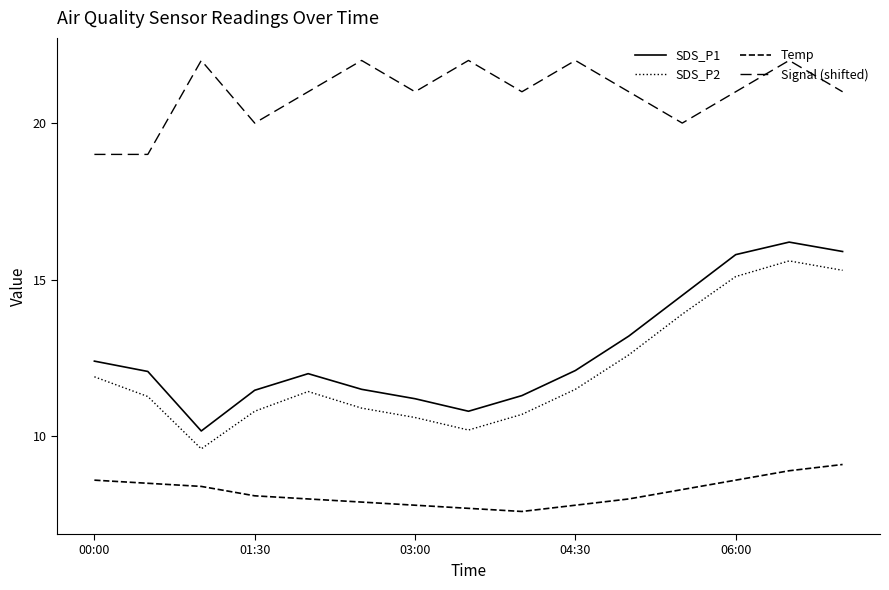

True or false: Signal (shifted) and SDS_P1 cross at least once.

False